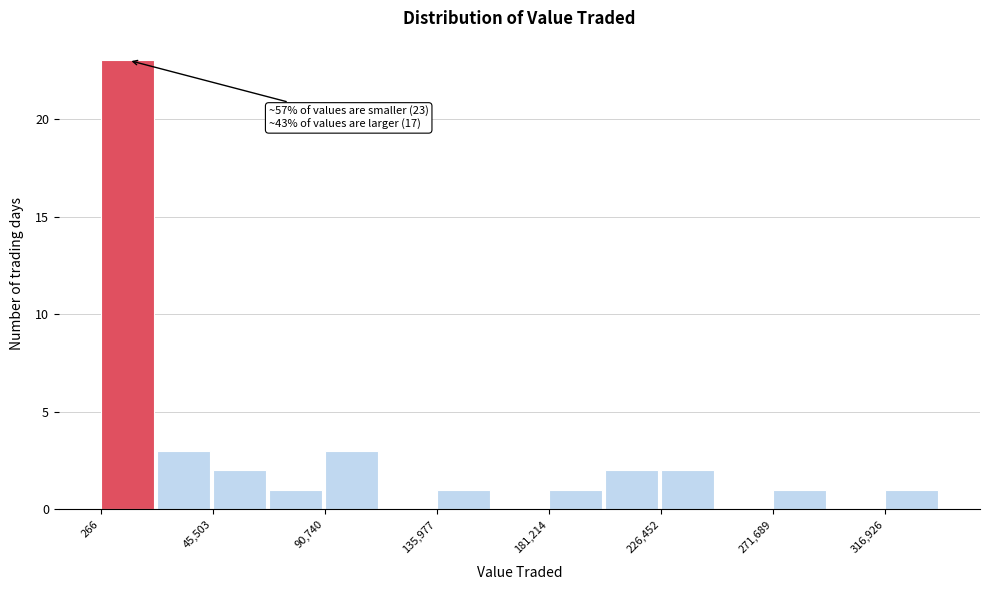

Which range on the x-axis has the tallest bar?

0 to 25000